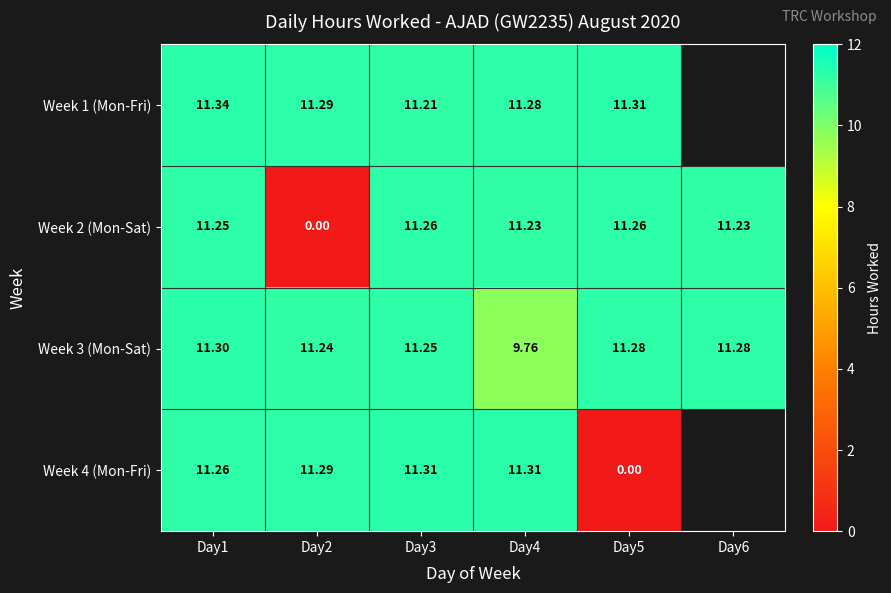

The Week 1 (Mon-Fri) series shows 16.9 at Day1. True or false?

False